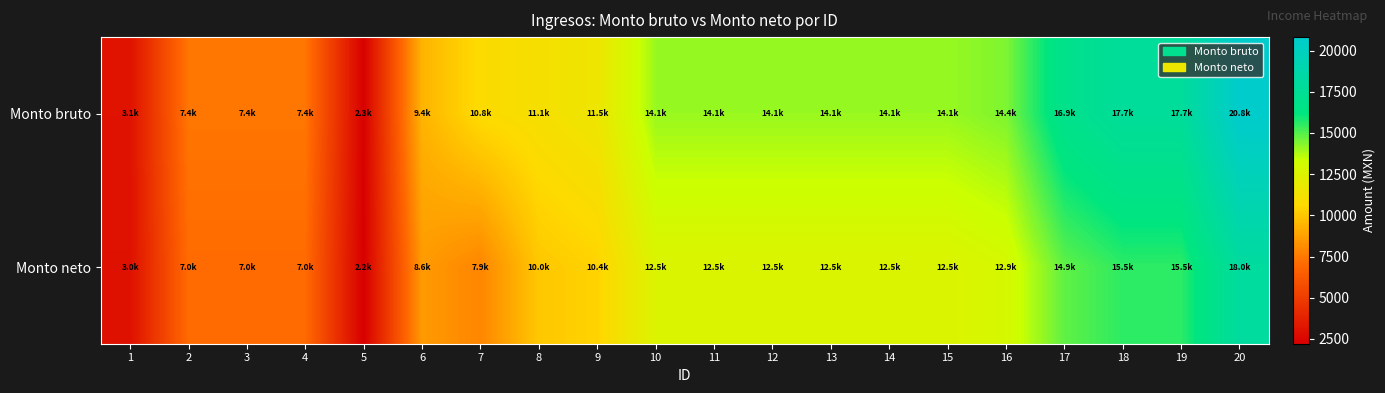

Between 17 and 13, which is larger?

17